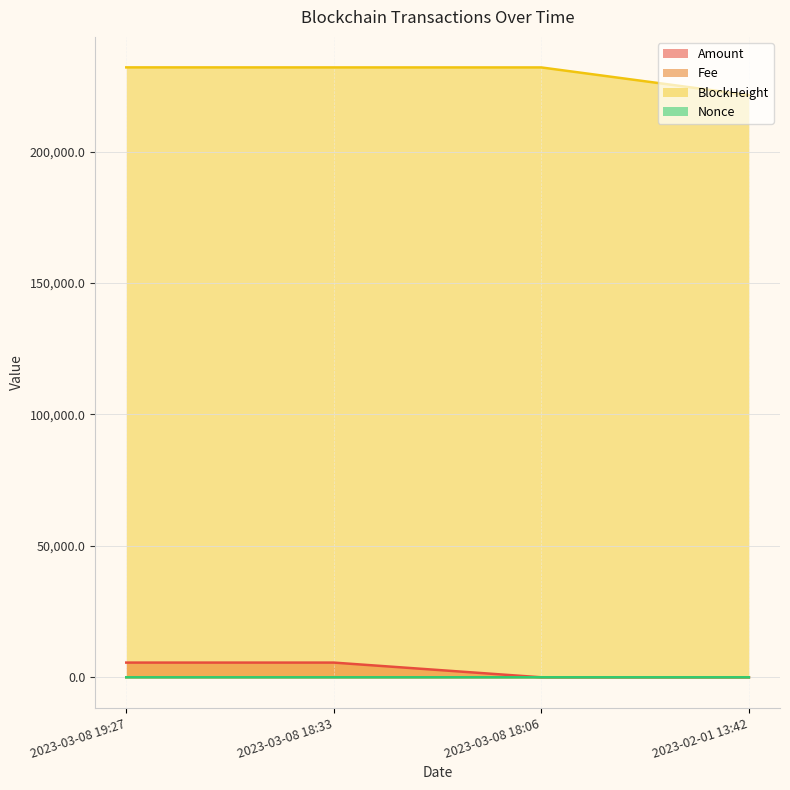

What is the maximum value for Amount?

5596.5